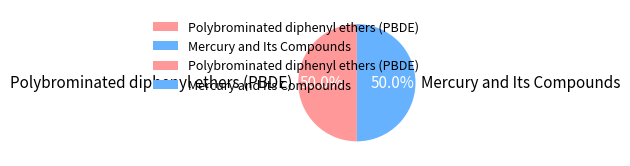

To the nearest percent, what percentage of the pie is Polybrominated diphenyl ethers (PBDE)?

50%